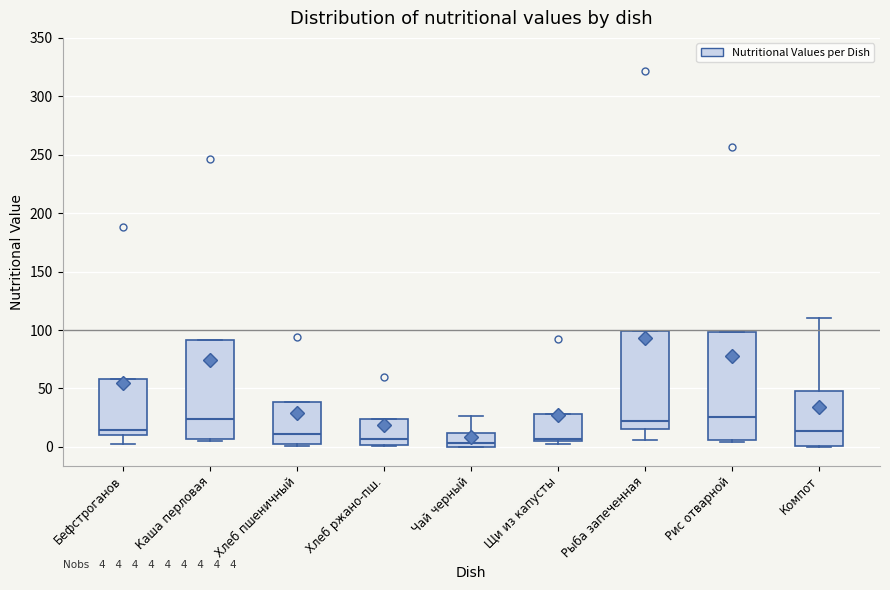

Which box is the tallest, from its lower edge to its upper edge?

Рис отварной